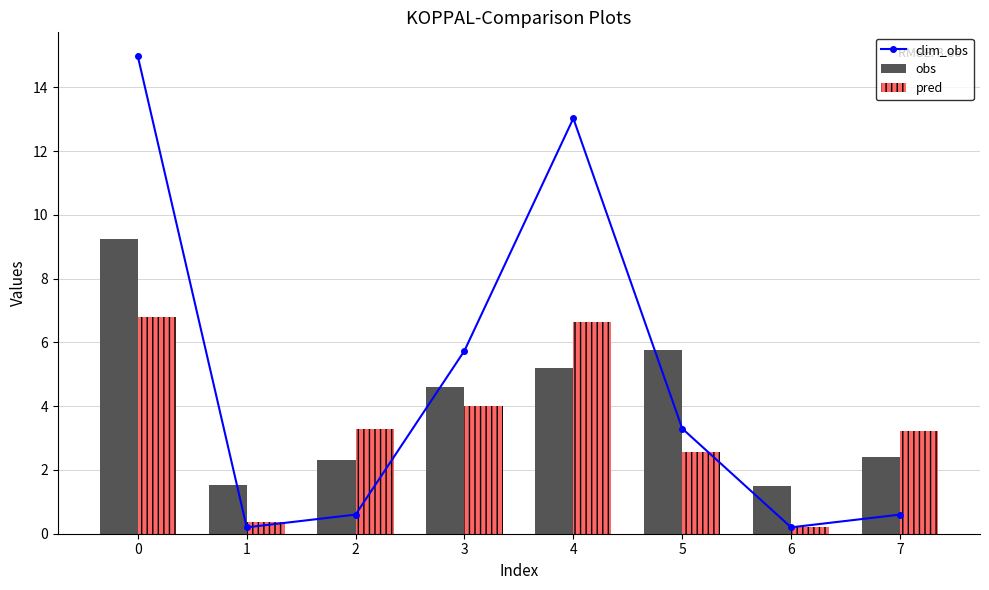

What is the value of the obs bar at the 5th from the left?

5.2